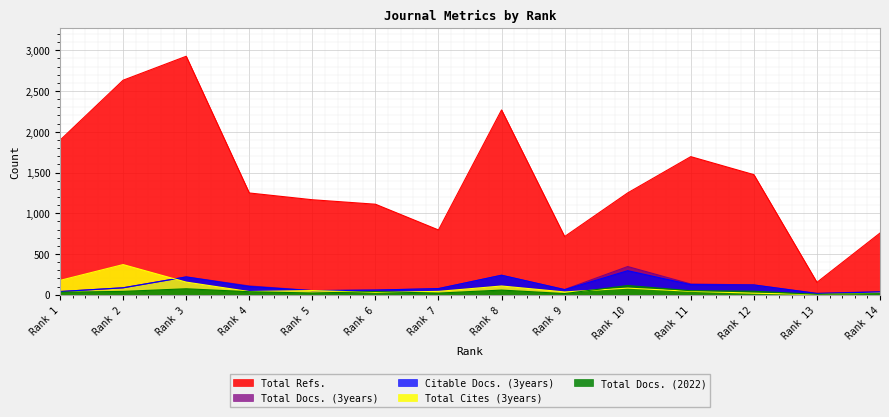

True or false: Citable Docs. (3years) and Total Refs. cross at least once.

False